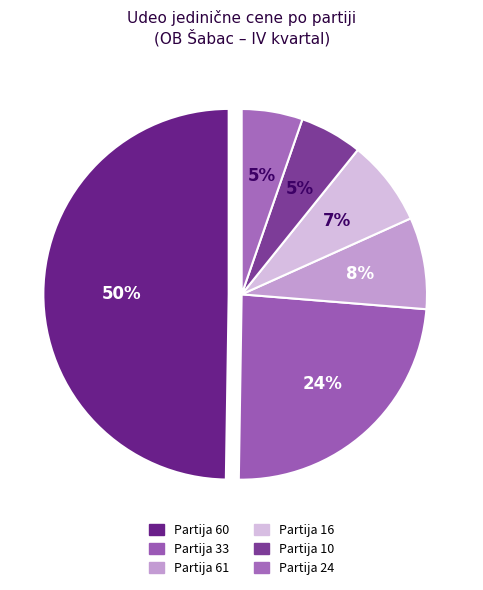

Count the number of slices in the pie.

6